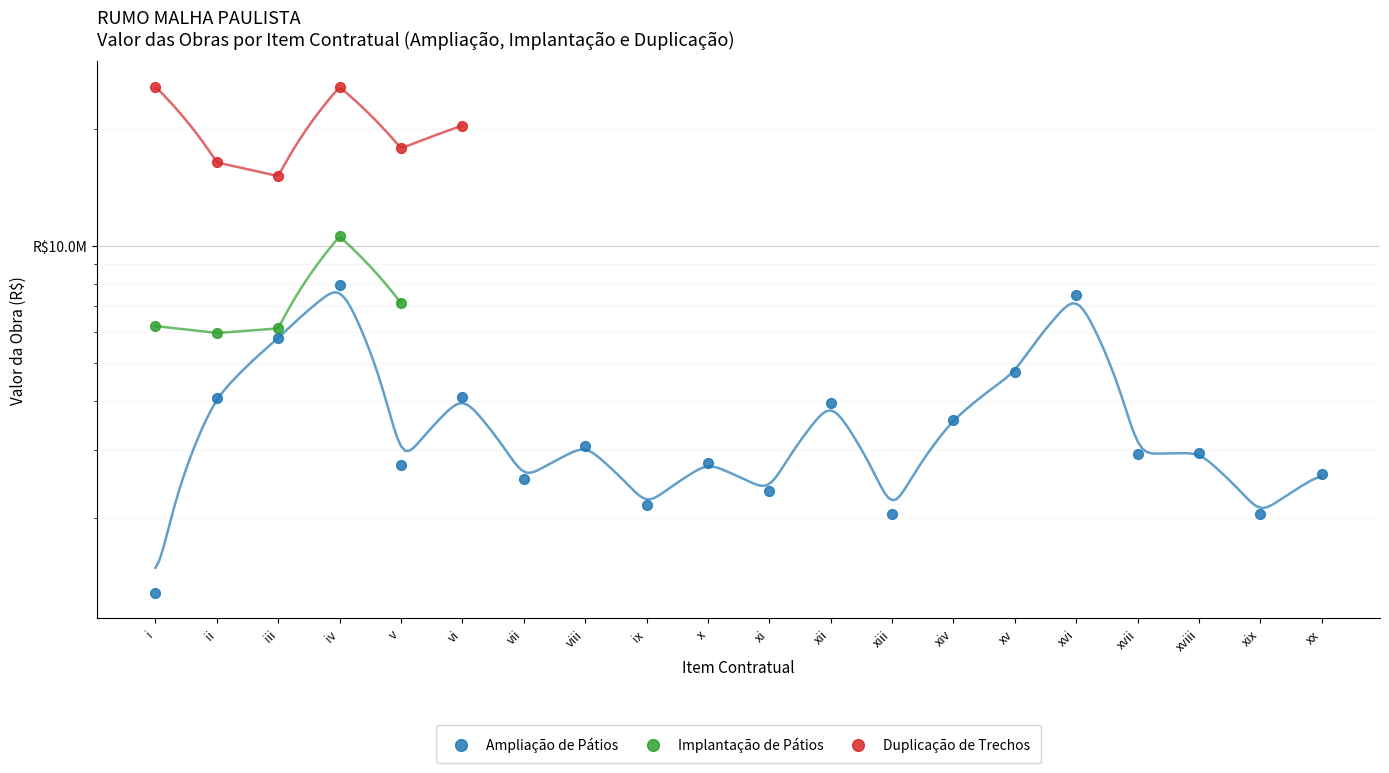

What is the total value across all series at ii?

26409901.7